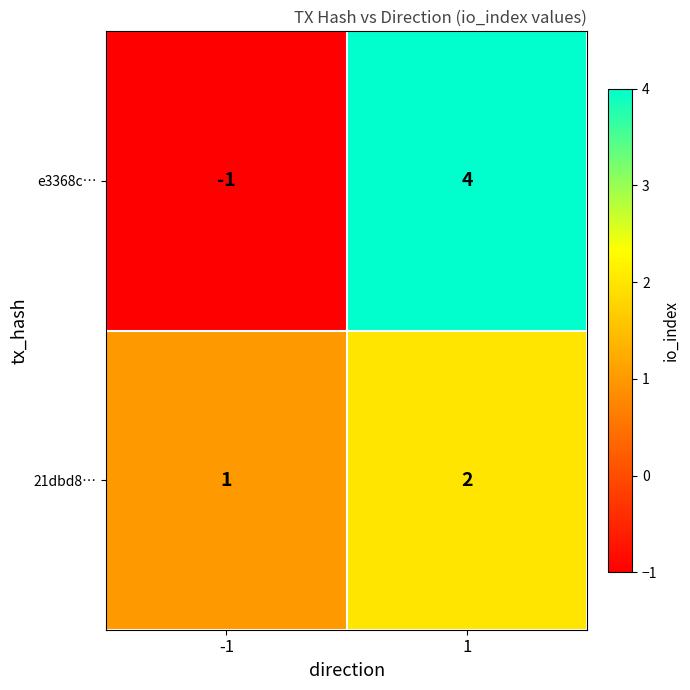

At which category is the sum across all series the highest?

1